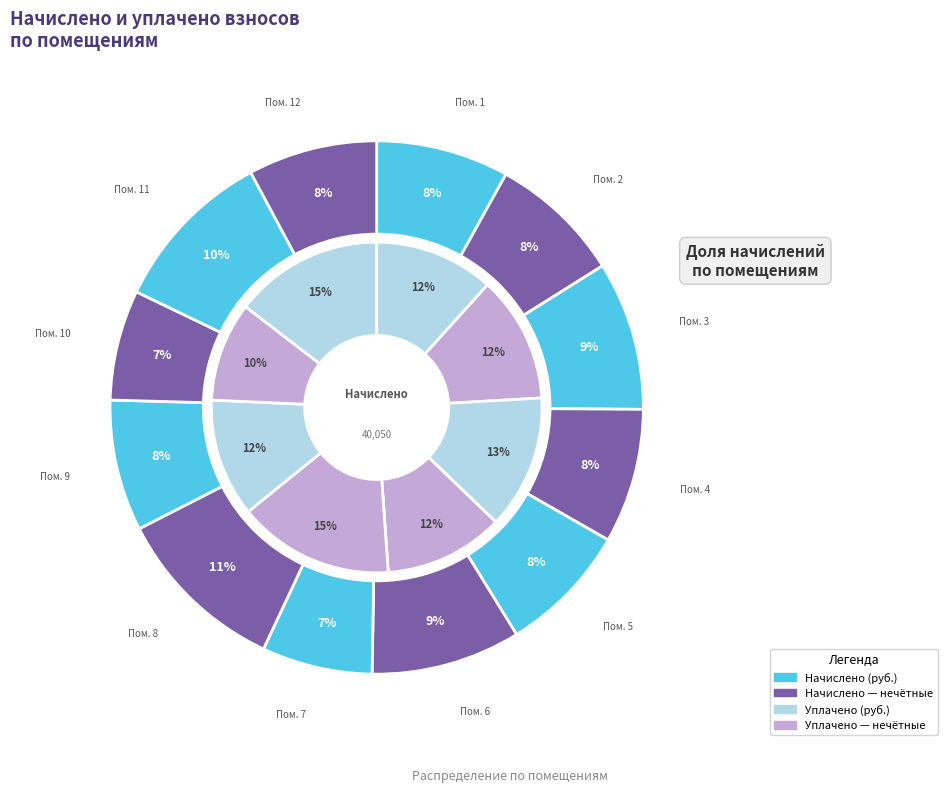

Is it true that 2 is 8% of the pie?

True